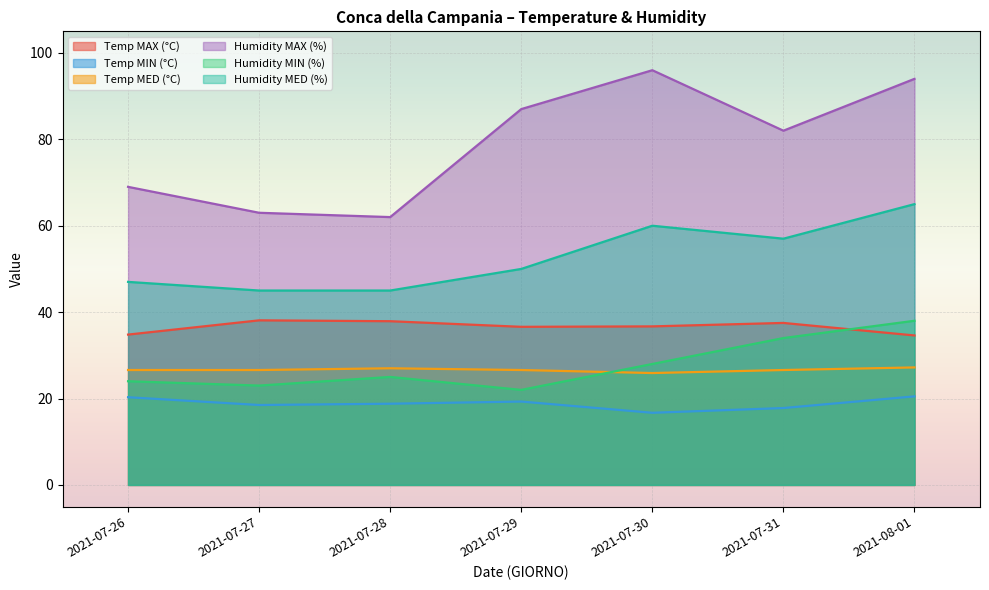

How many distinct data groups are displayed?

6